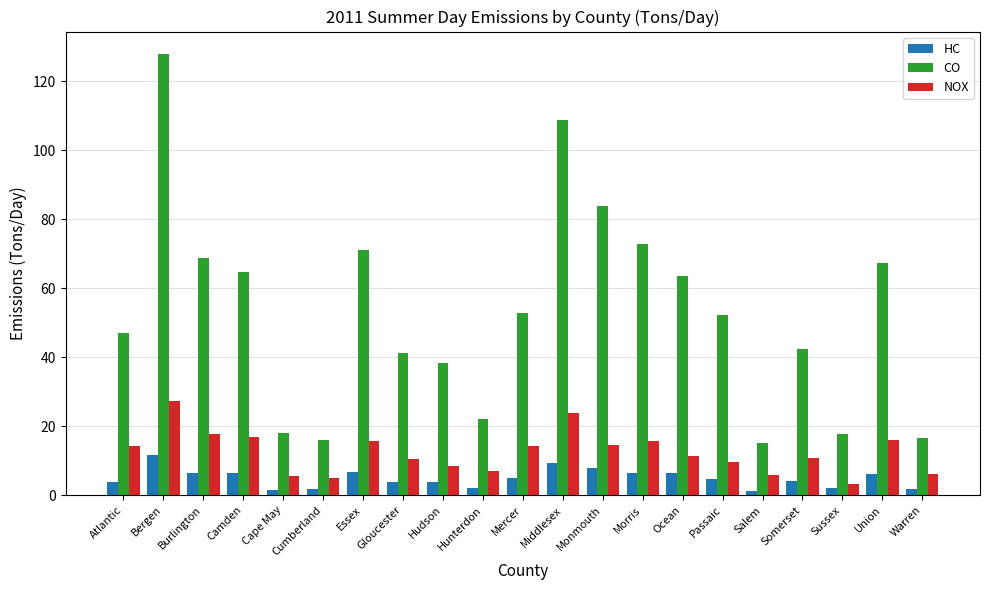

How many bars are there in total?

63